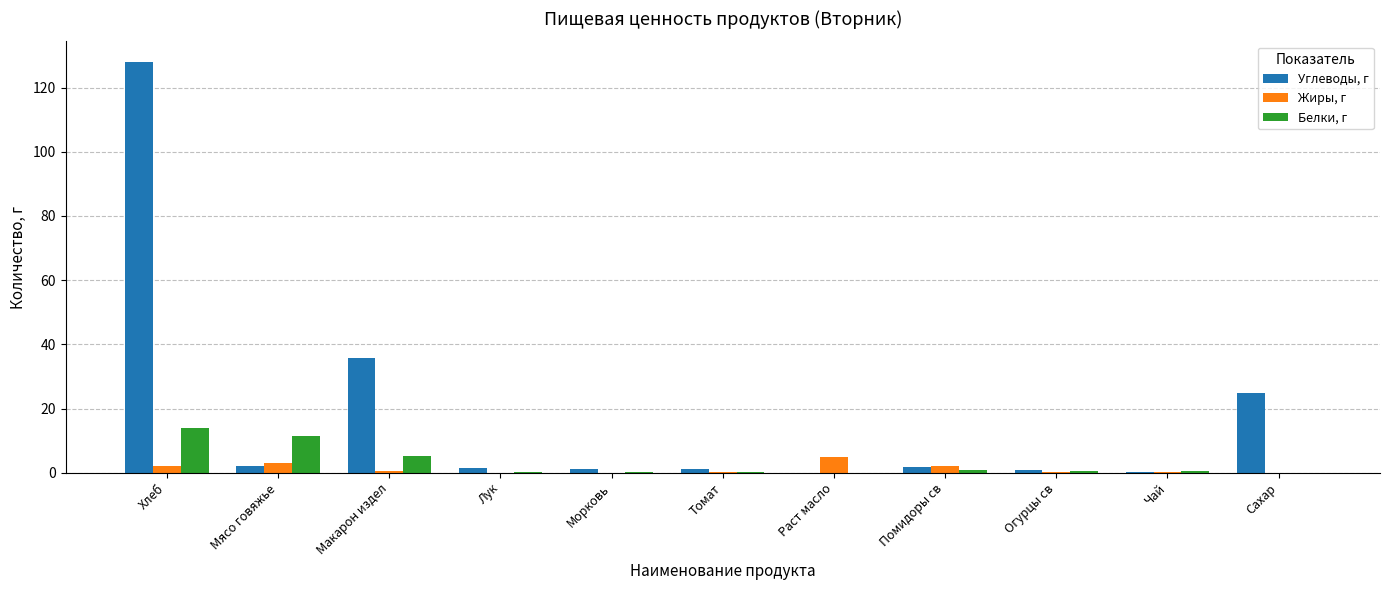

What is the difference between the Белки, г values at Чай and Лук?

0.1